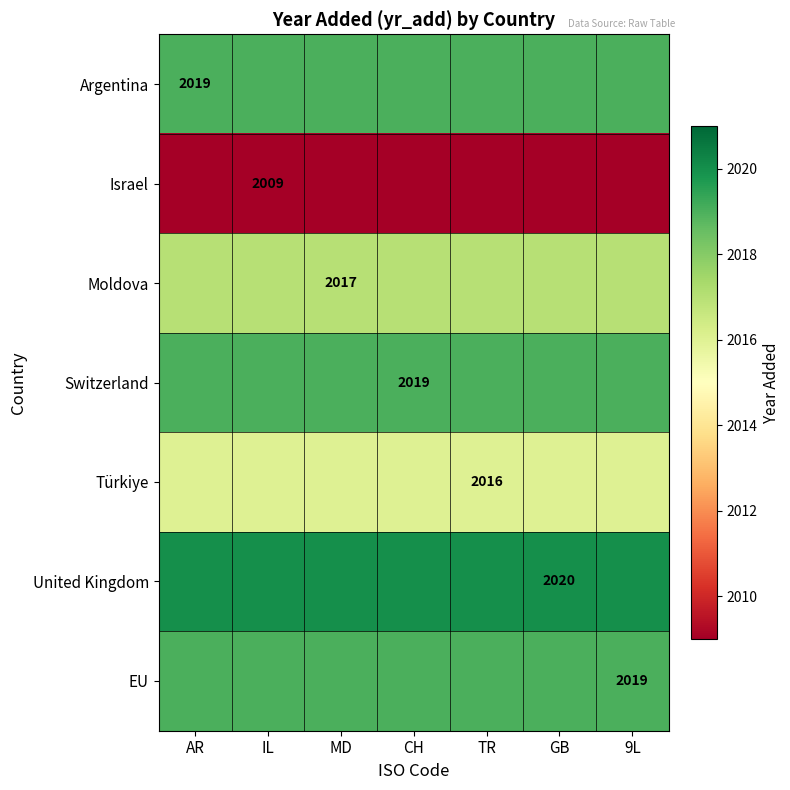

The value of United Kingdom at GB is 2650. True or false?

False